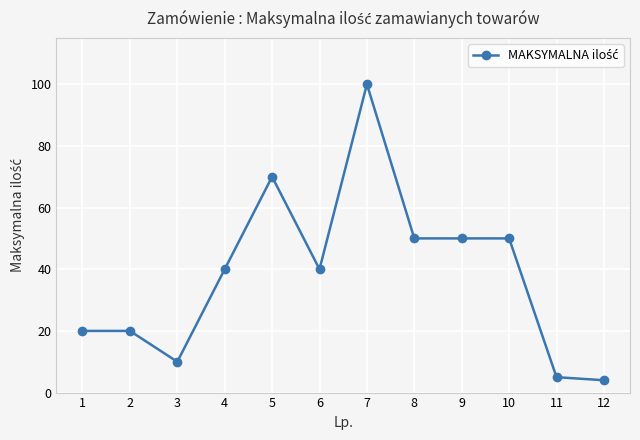

What is the value of the 2nd point from the left?

20